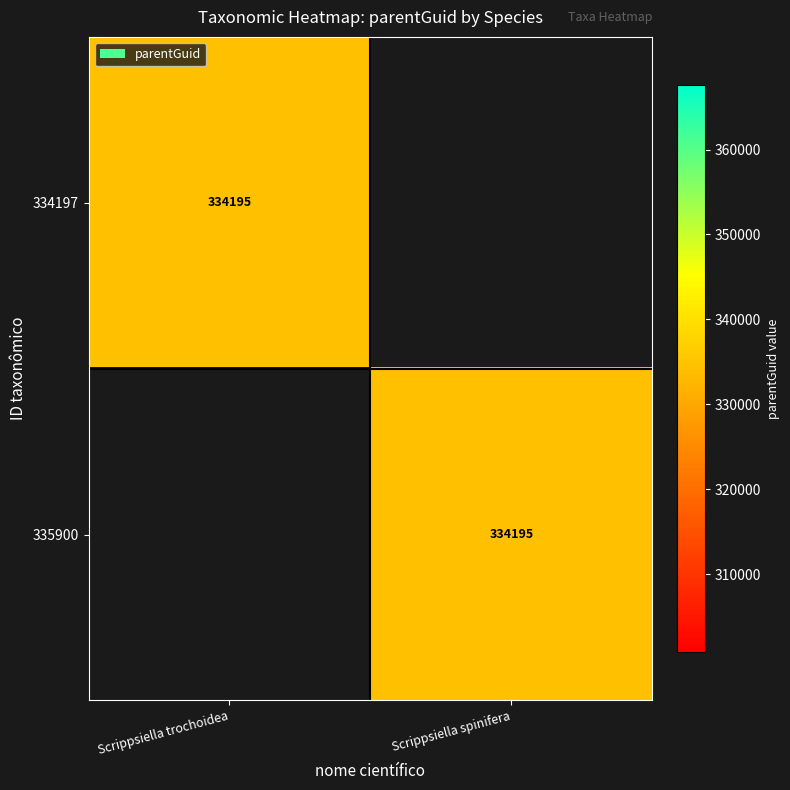

The value of 335900 at Scrippsiella spinifera is 161381. True or false?

False